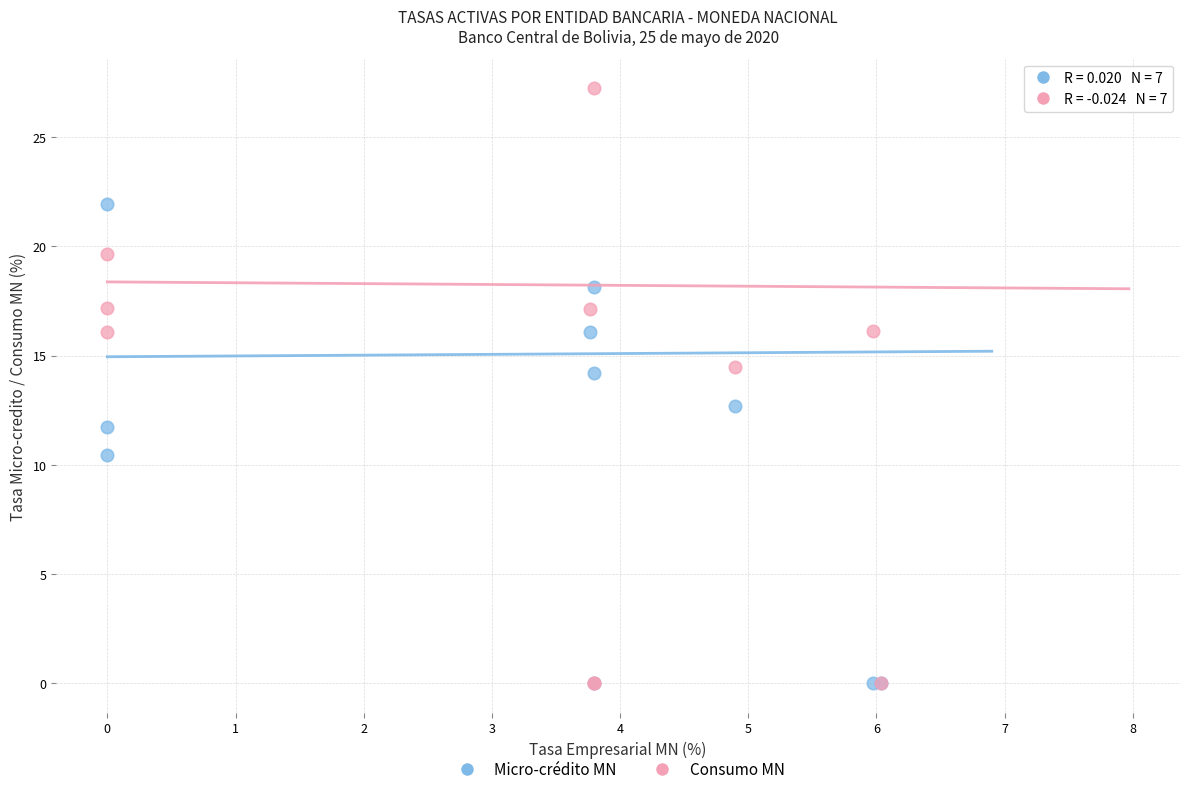

In the Micro-crédito MN series, what Y value is closest to 10?

10.5